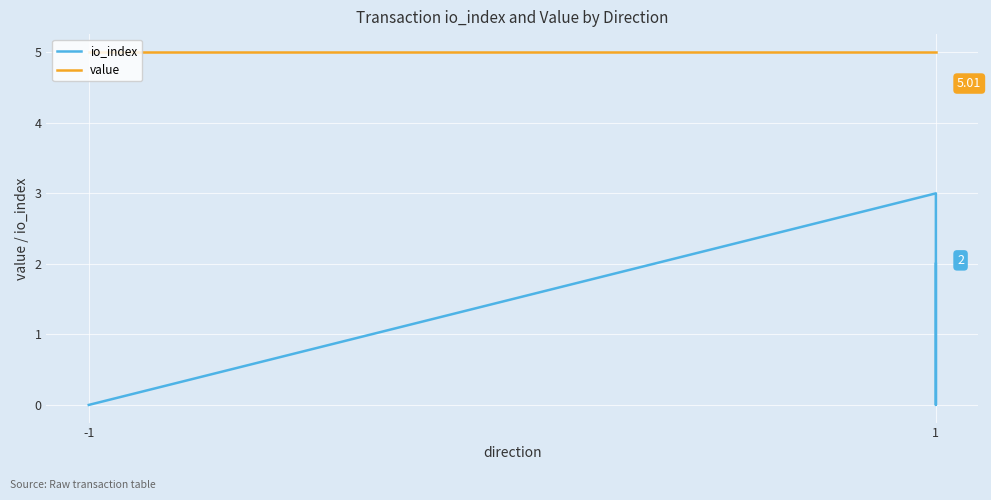

How many distinct data groups are displayed?

2